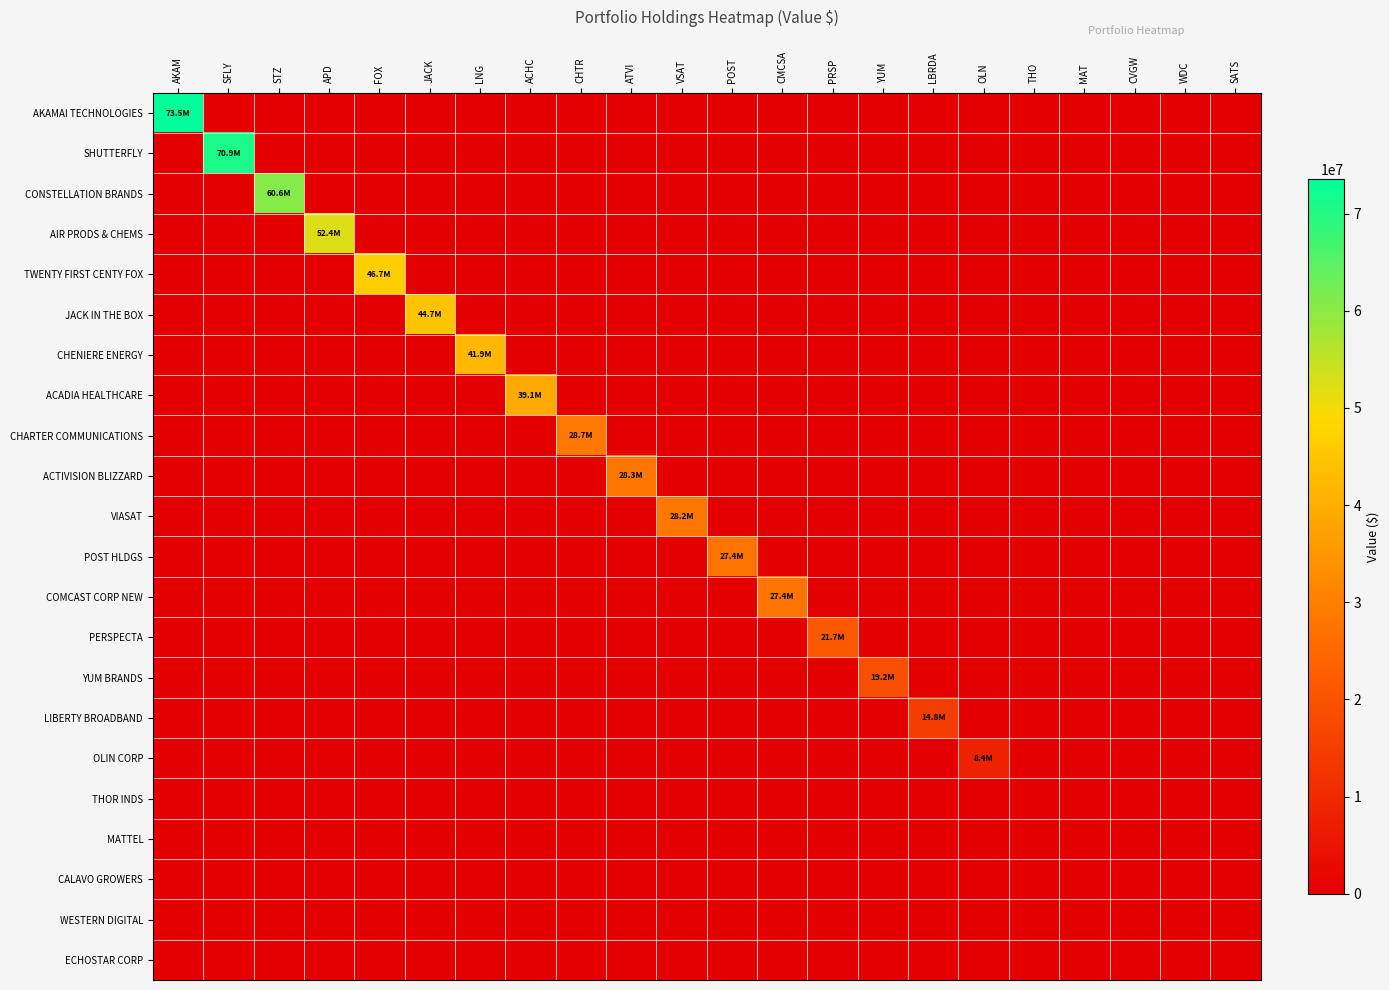

Which series has the widest spread of values?

AKAMAI TECHNOLOGIES